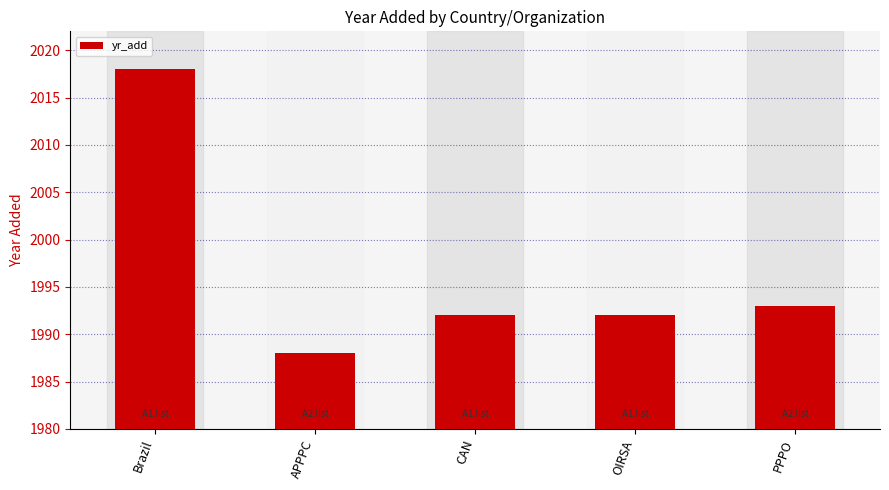

What is the label of the 1st bar from the left?

Brazil